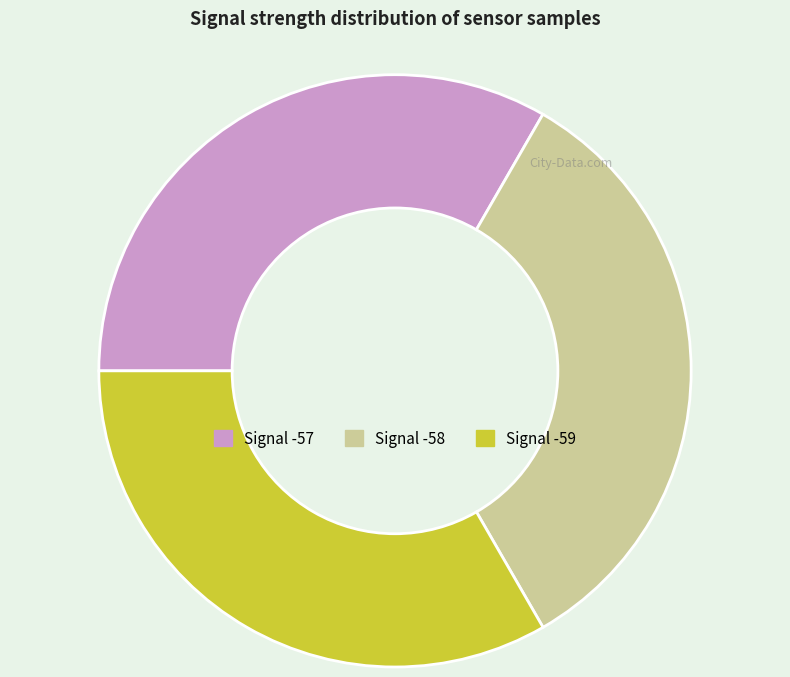

What is the ratio of the value at Signal -58 to the value at Signal -59?

1.0